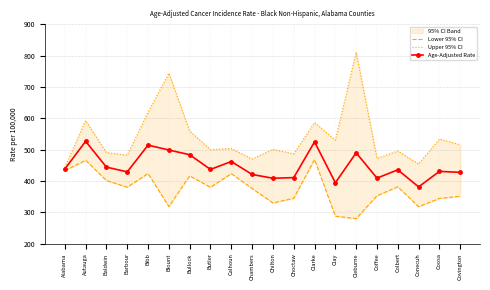

Is it true that Lower 95% CI equals 296.5 at Bibb?

False